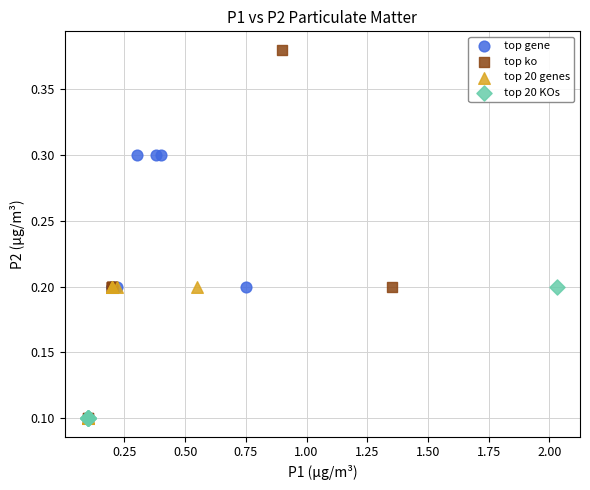

Which series has the largest Y range (max minus min)?

top ko